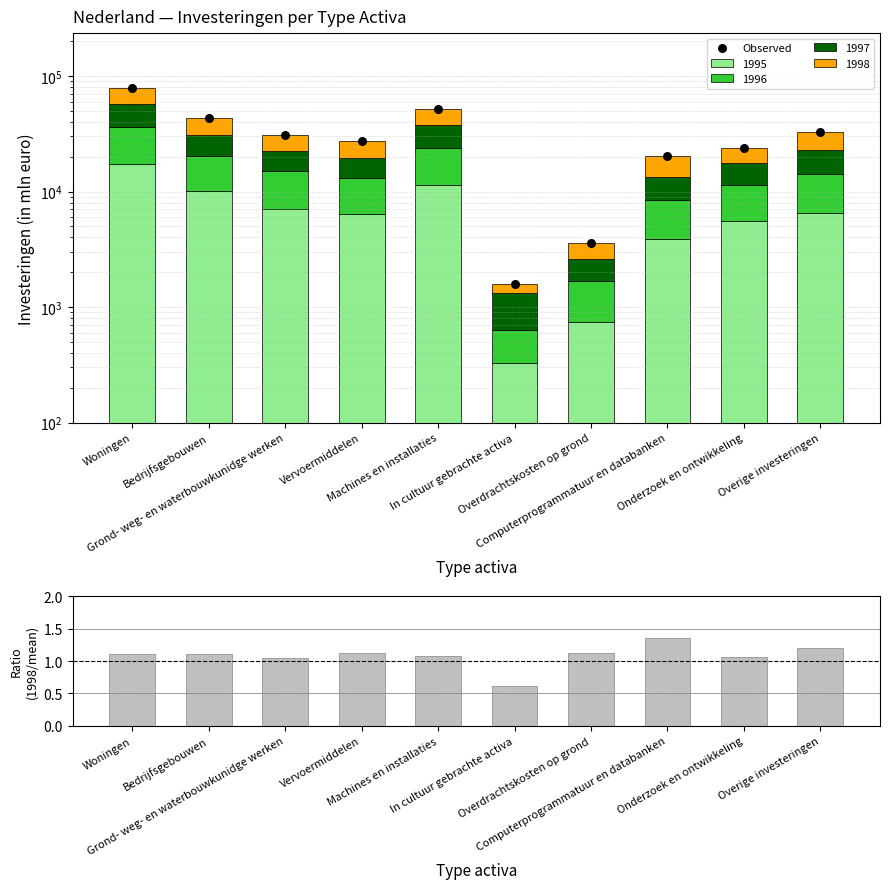

Which series reaches the minimum Y coordinate?

1998/mean